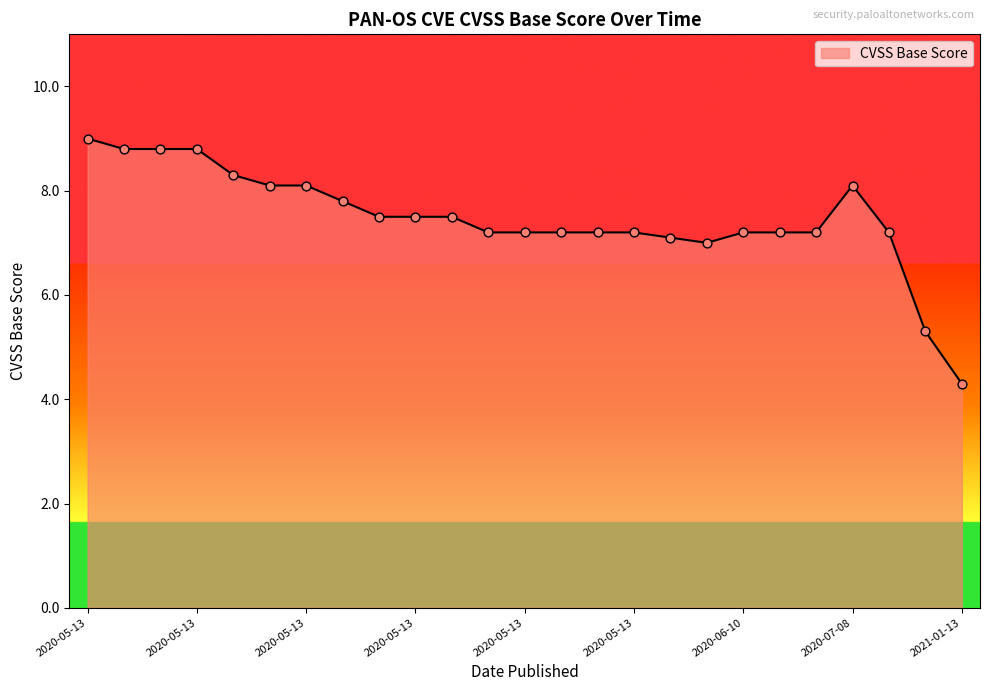

What is the greatest value displayed?

9.0